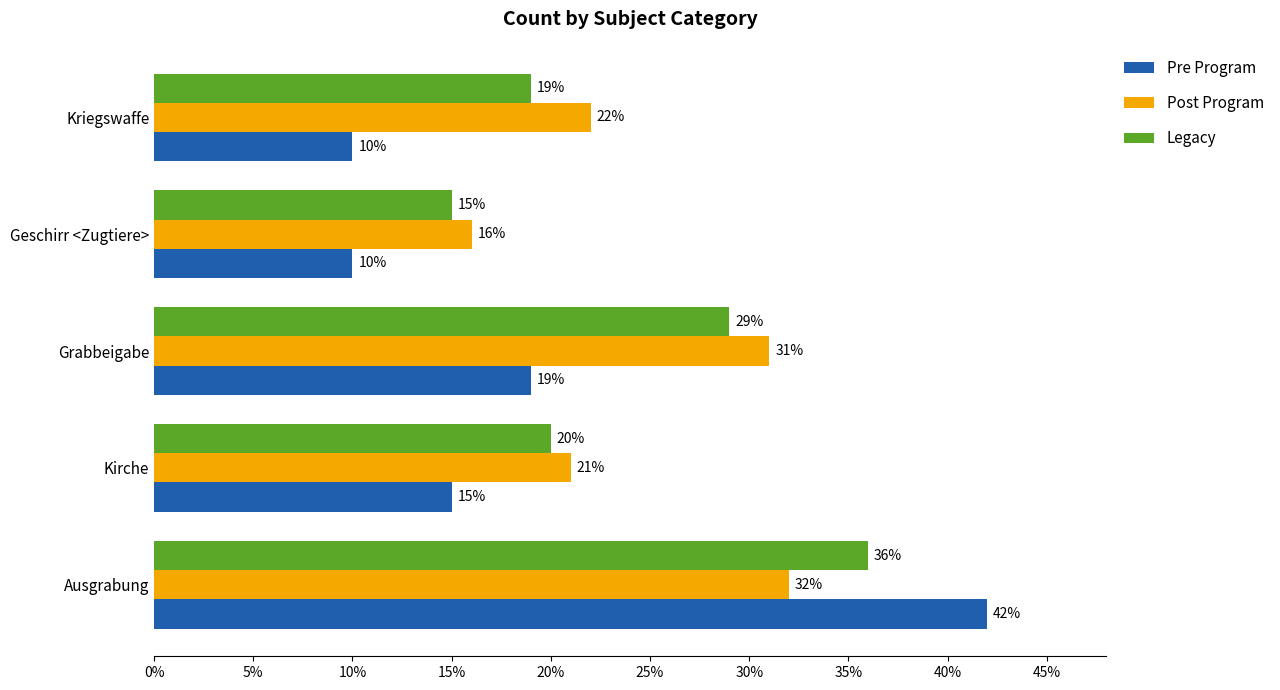

Which series has the largest total across all categories?

Post Program